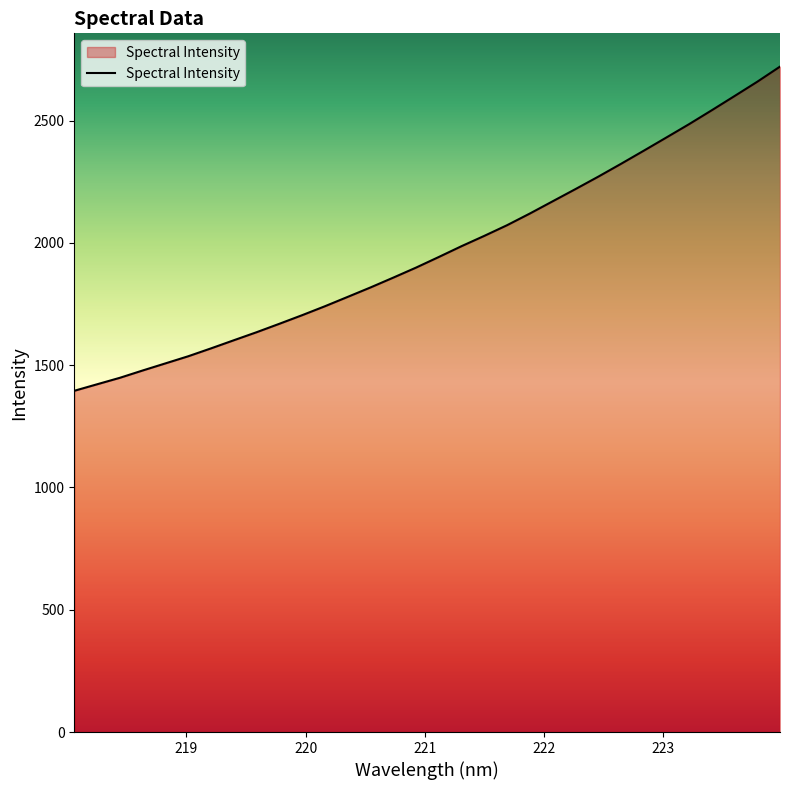

What is the maximum value shown in the chart?

2720.5